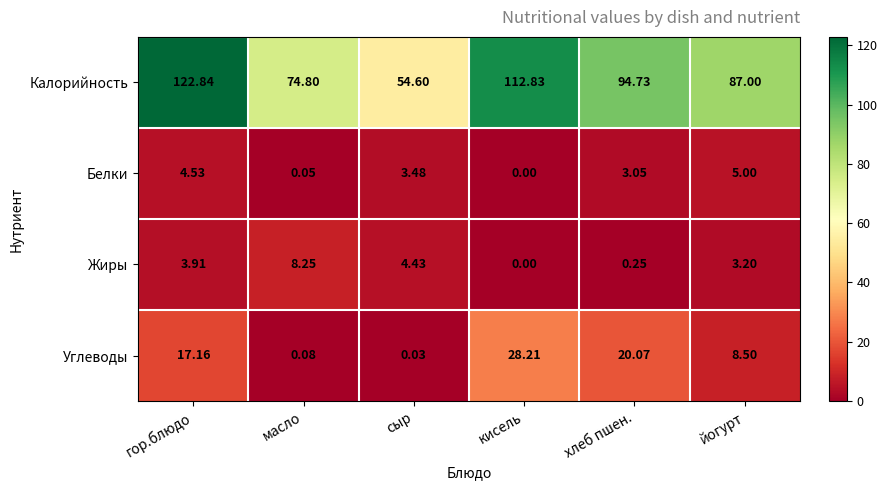

At which category is the sum across all series the highest?

гор.блюдо